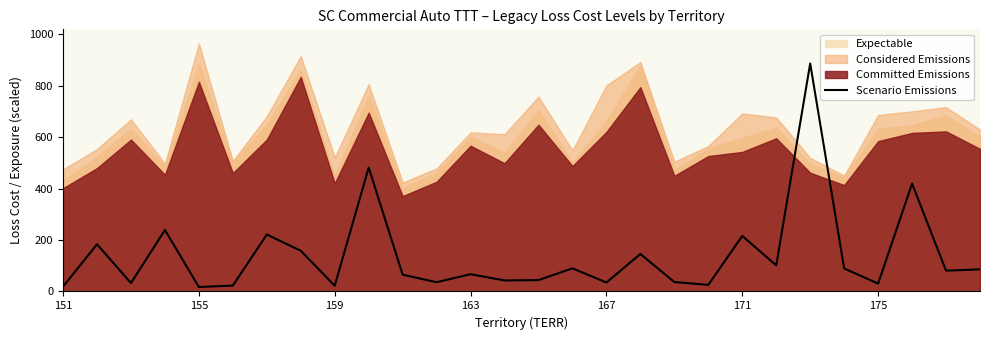

What is the difference between the maximum and minimum values?

869.7